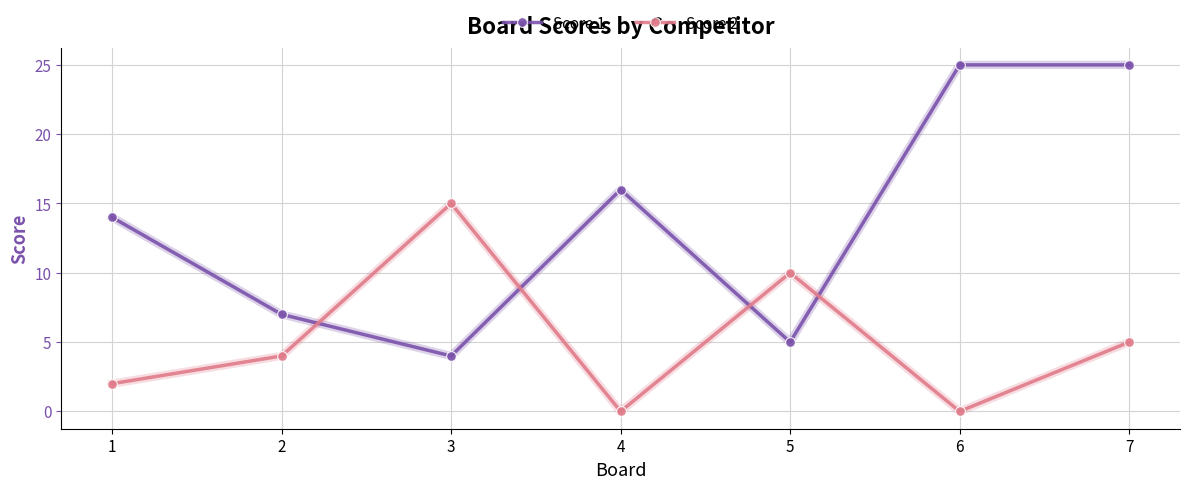

What are all the series names shown in the legend?

Score 1, Score 2